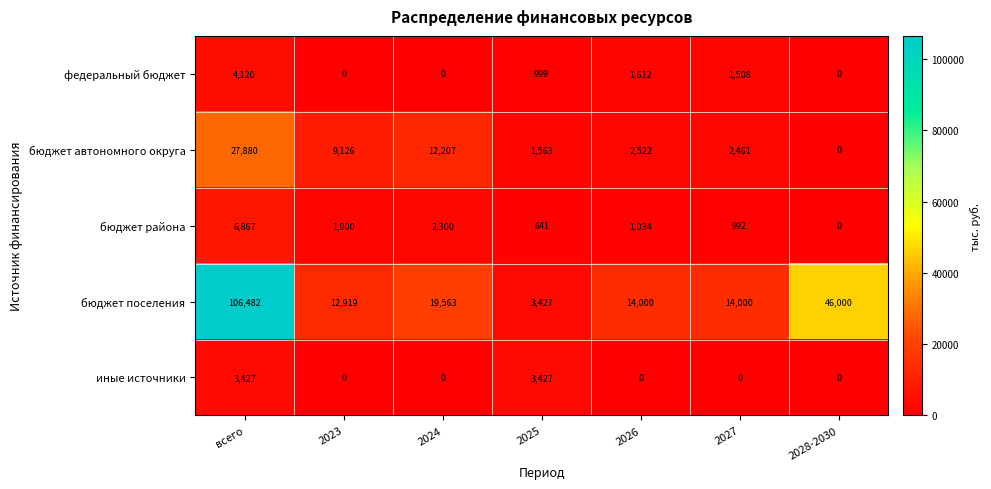

What is the difference between the бюджет района values at 2025 and 2028-2030?

641